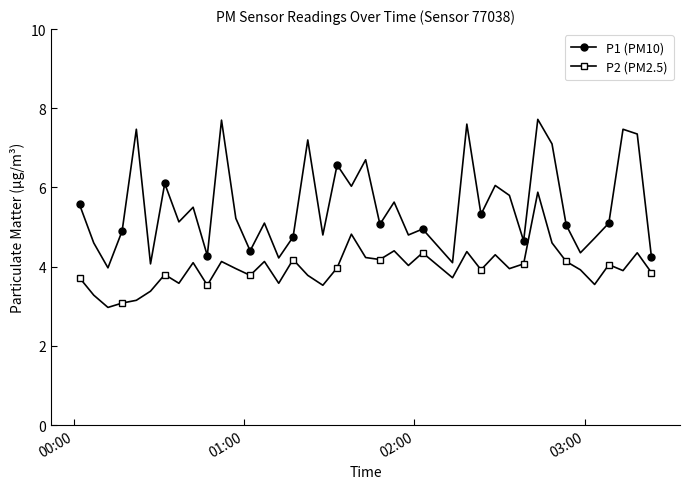

At how many categories does at least one series exceed 5?

24